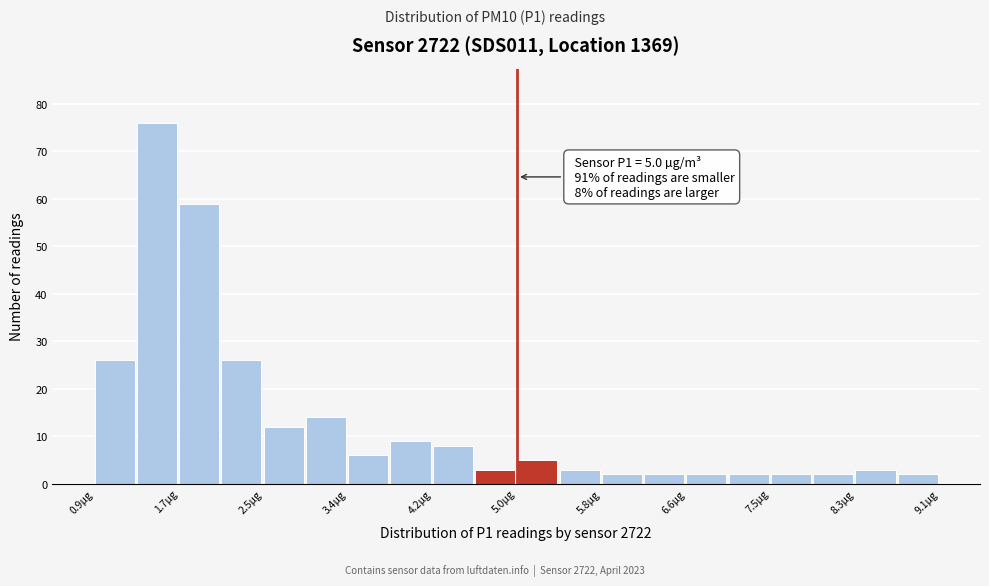

Which range on the x-axis has the tallest bar?

1.31 to 1.72